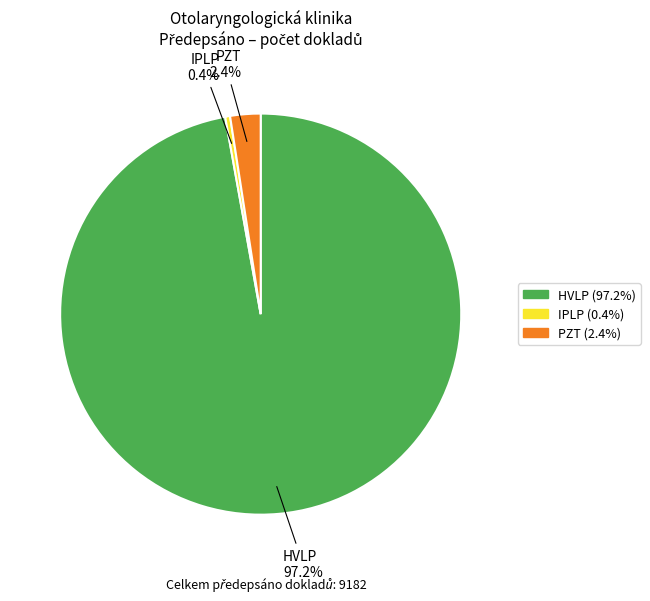

Rank the categories by value from highest to lowest.

HVLP, PZT, IPLP